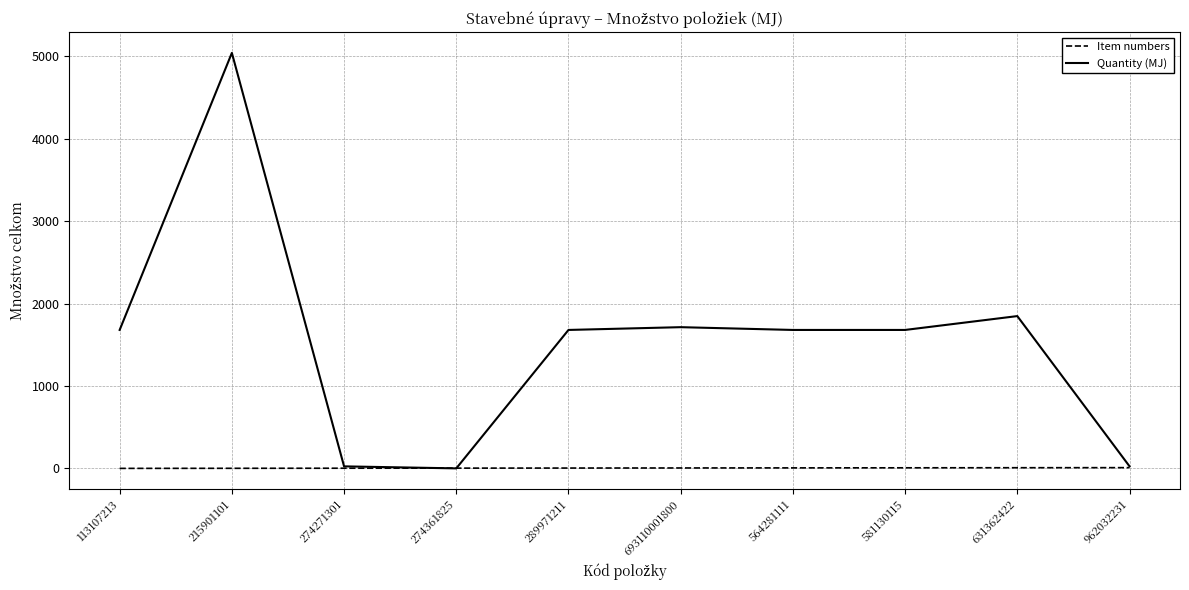

At which category does Quantity (MJ) reach its first local peak?

215901101